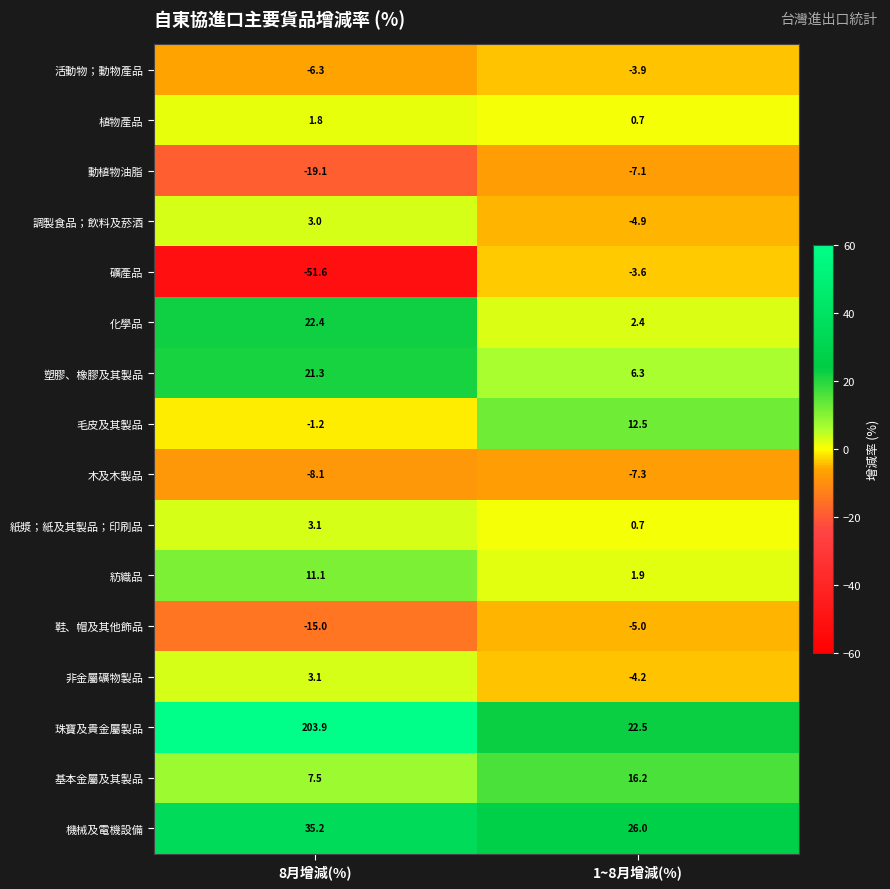

At which label is 非金屬礦物製品 closest to 0?

8月增減(%)